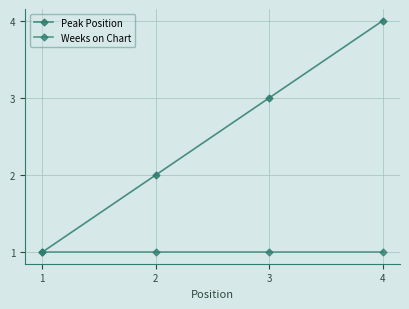

How many distinct data groups are displayed?

2